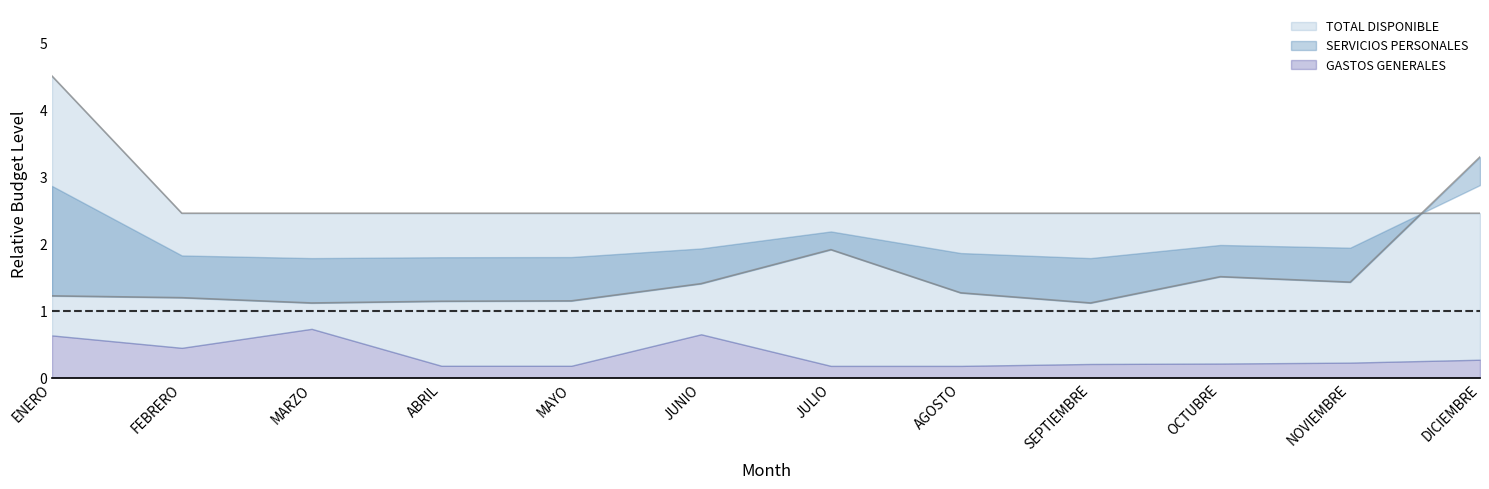

What is the label of the 12th point from the left?

DICIEMBRE